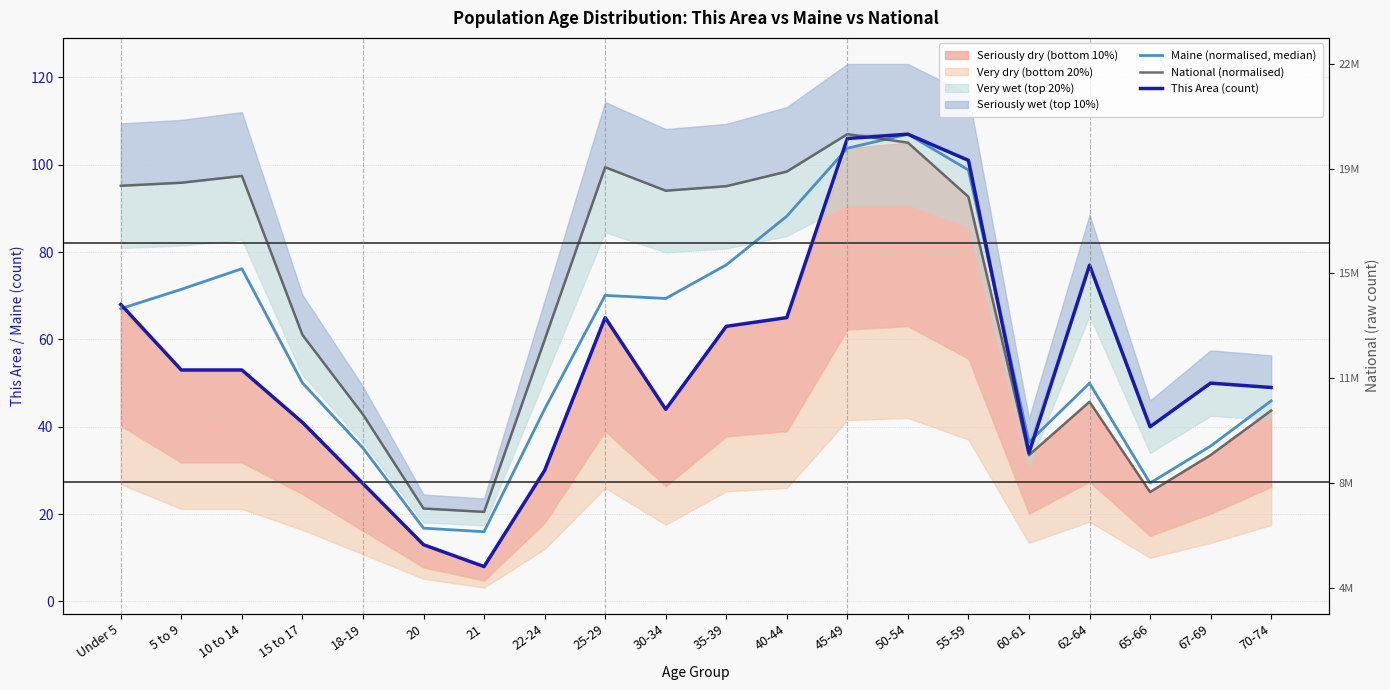

Where is the first local minimum for National (normalised)?

21